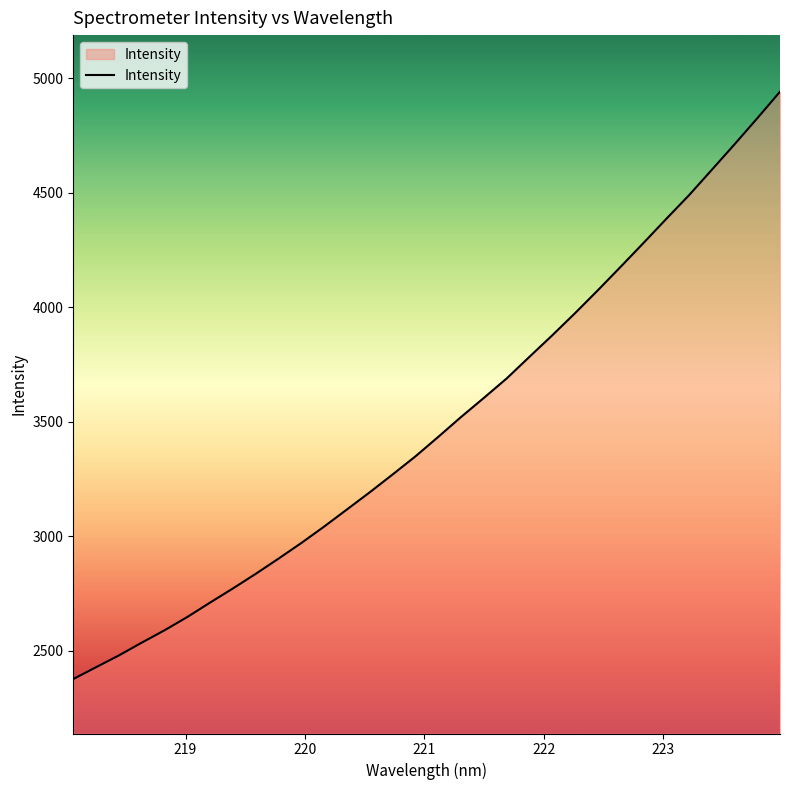

What is the average value?

3487.7